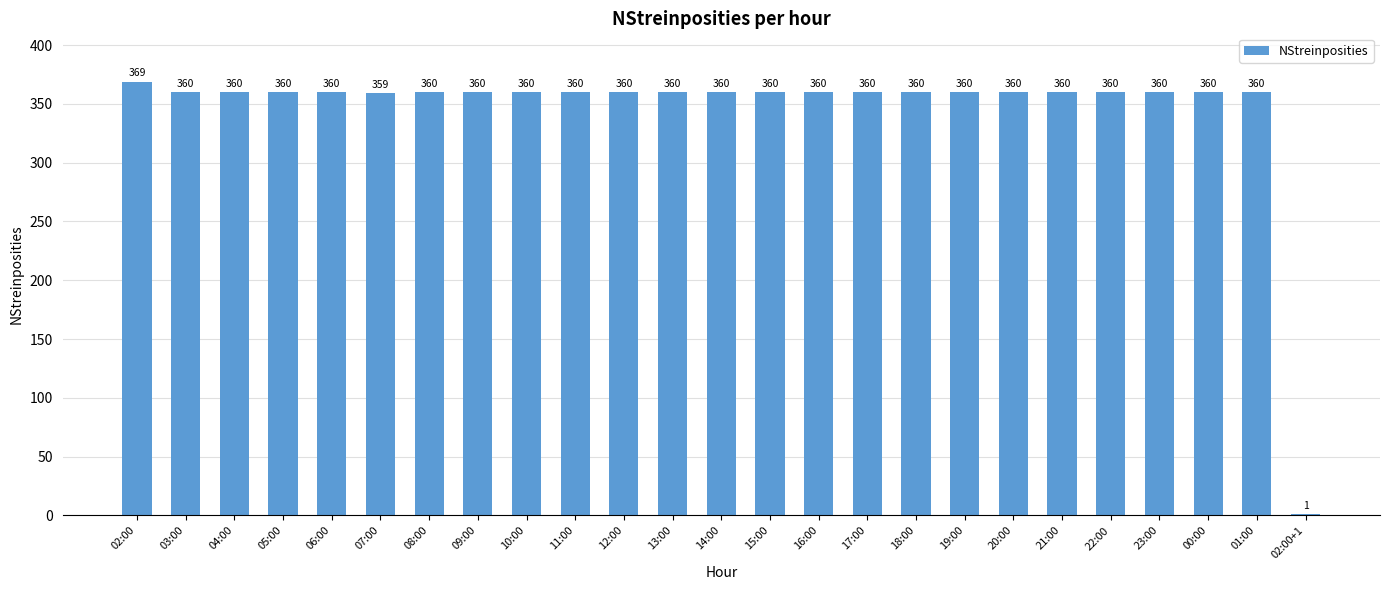

Between 02:00 and 02:00+1, which is larger?

02:00